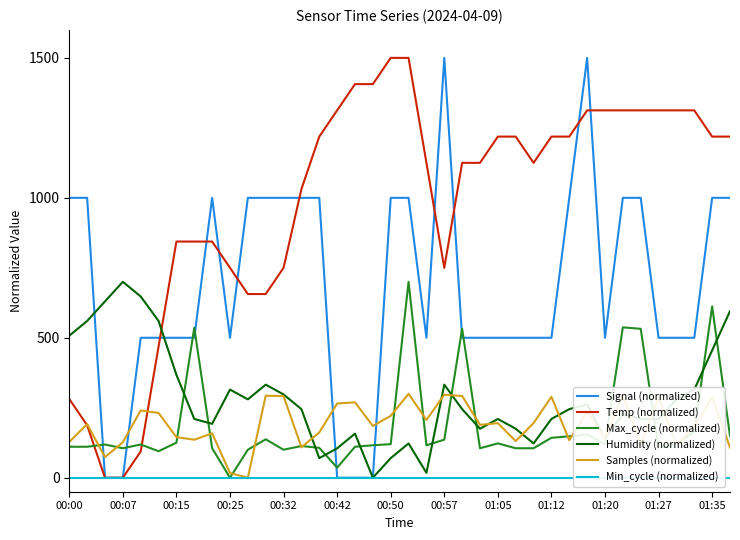

Which category has the highest value in the Humidity (normalized) series?

00:07